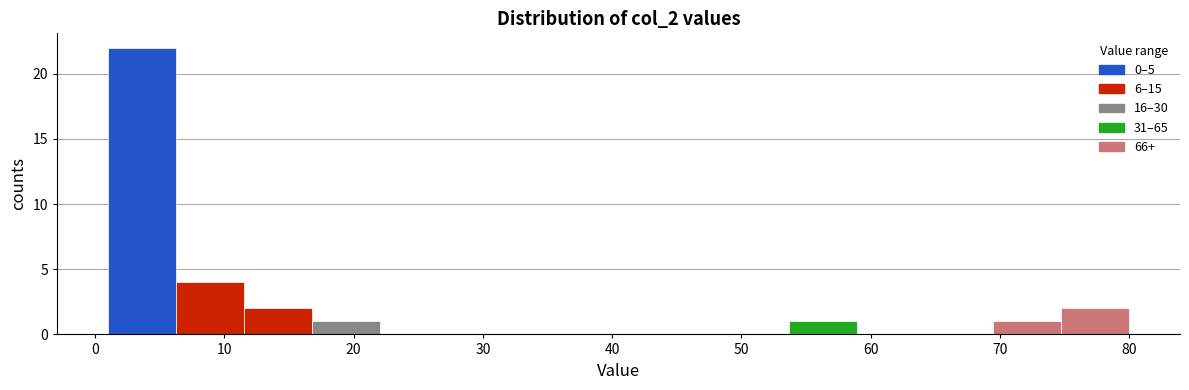

What is the height of the bar covering 1 to 6 on the x-axis? Neither the bar edges nor the heights are printed on the chart, so give them approximately, as read against the axes.

22